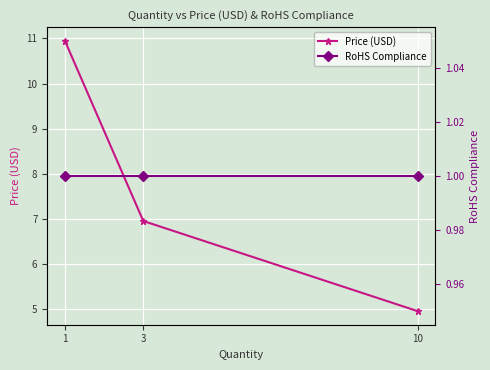

At how many categories does at least one series exceed 1?

3